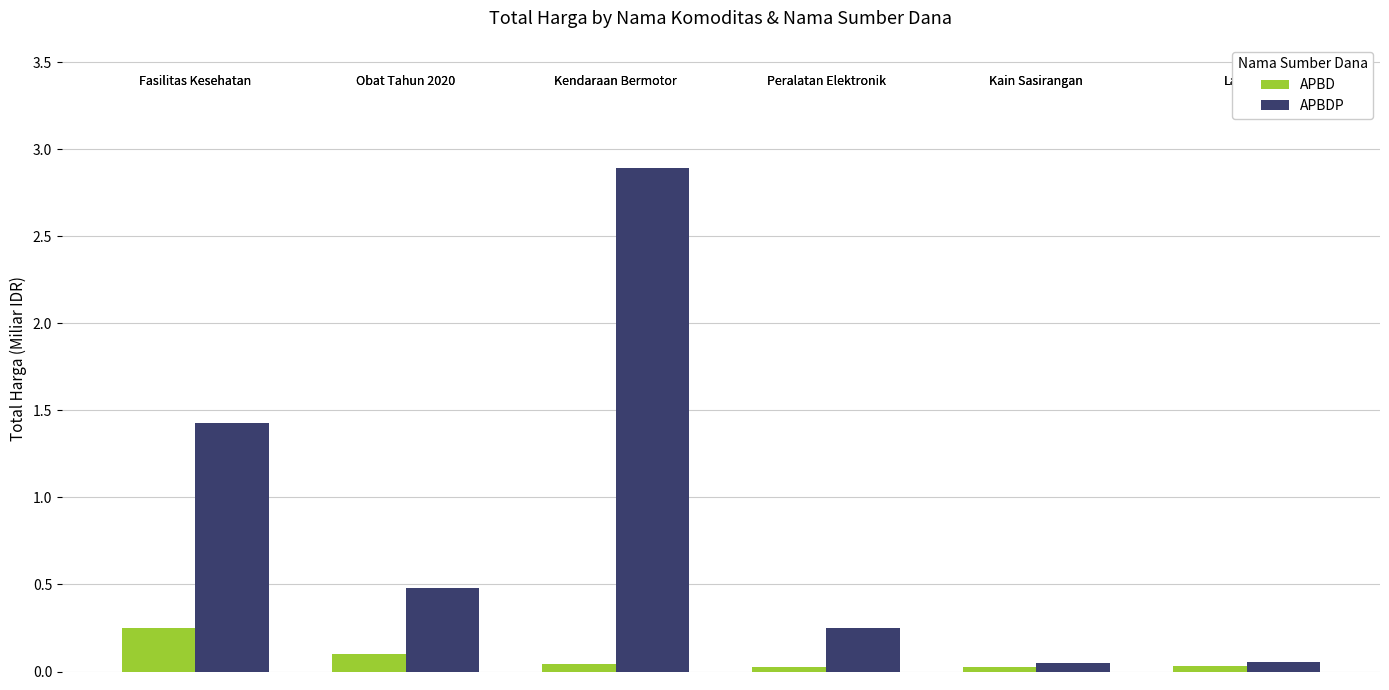

Rank the series by their average value, from highest to lowest.

APBDP, APBD